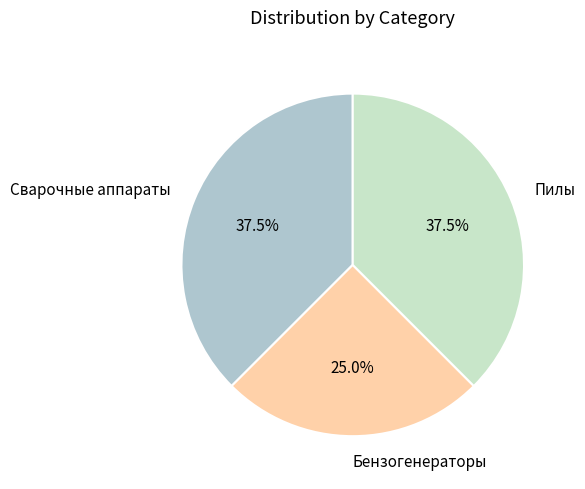

What percentage do Пилы and Бензогенераторы together represent?

62.5%